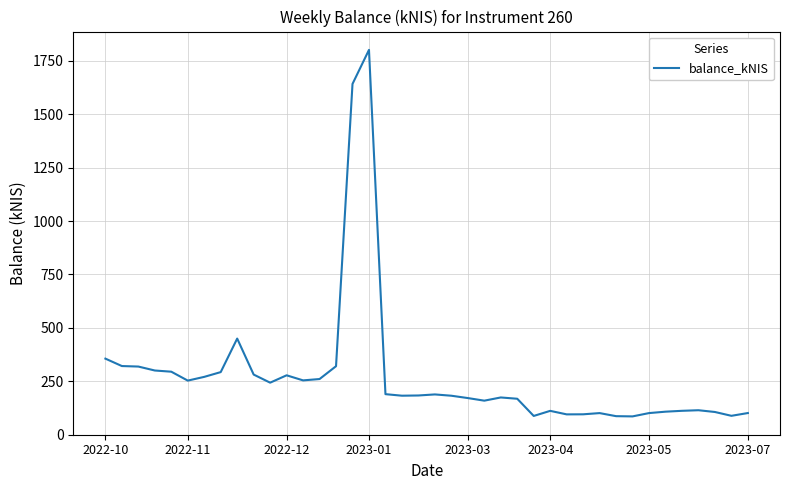

What is the maximum value shown in the chart?

1801.6